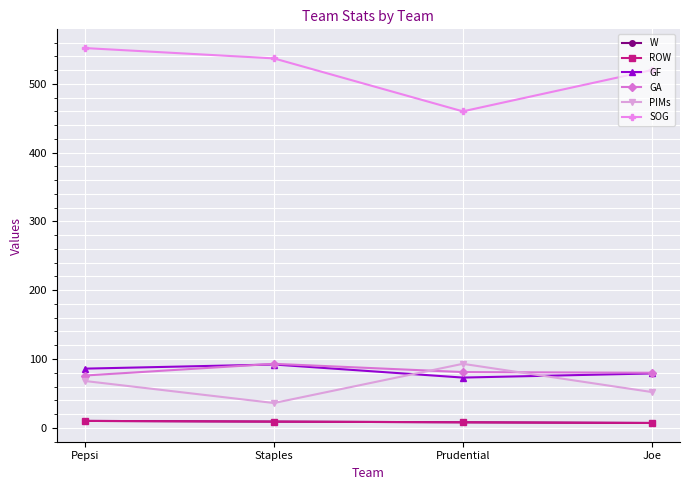

Which category has the lowest value in the W series?

Joe